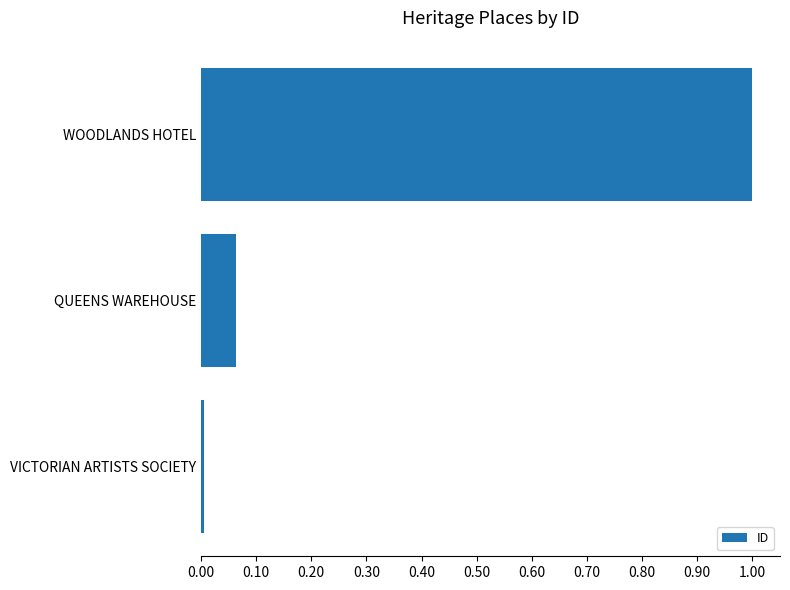

What is the sum of all values?

1.1